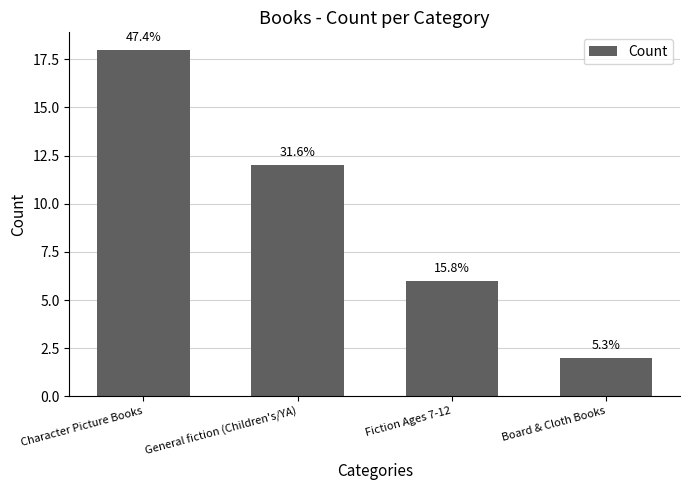

What is the average value?

10